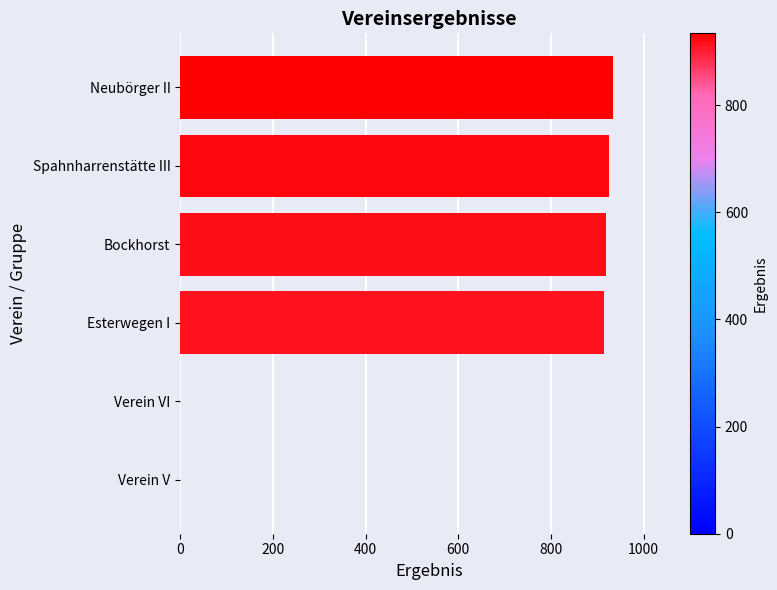

What is the change in value from Verein VI to Spahnharrenstätte III?

+925.4